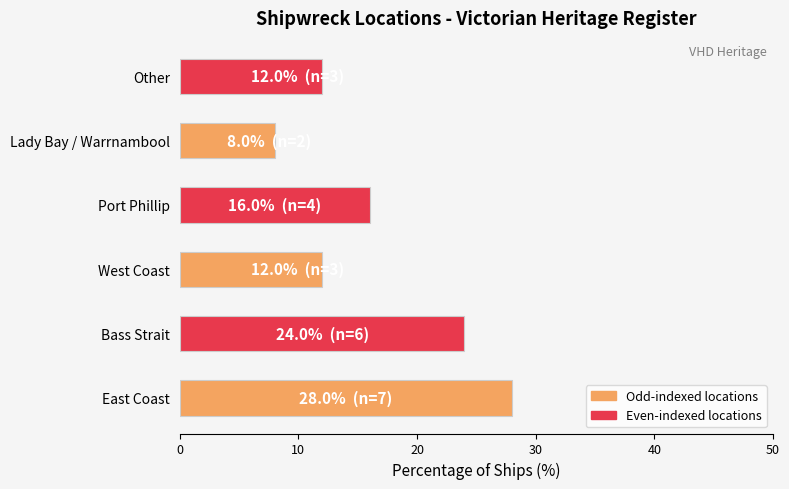

Which has a higher value, Port Phillip or West Coast?

Port Phillip